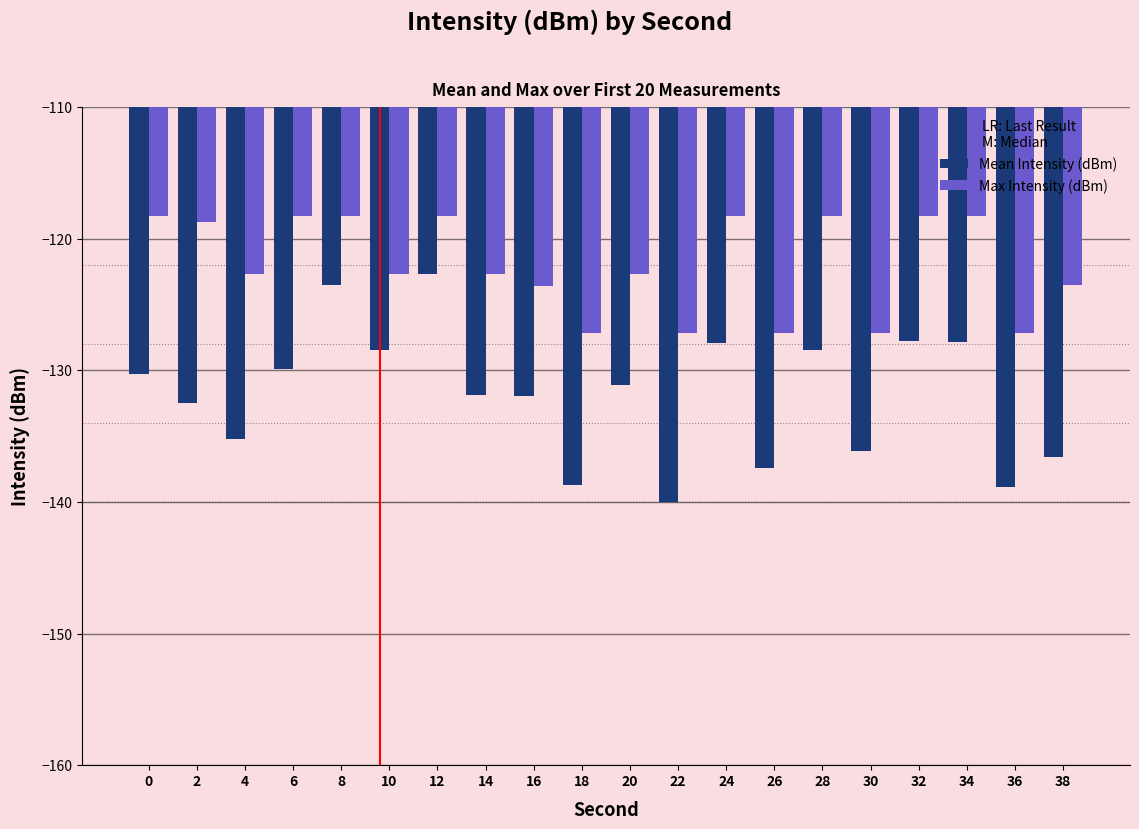

At which category does the chart reach its minimum across all series?

22